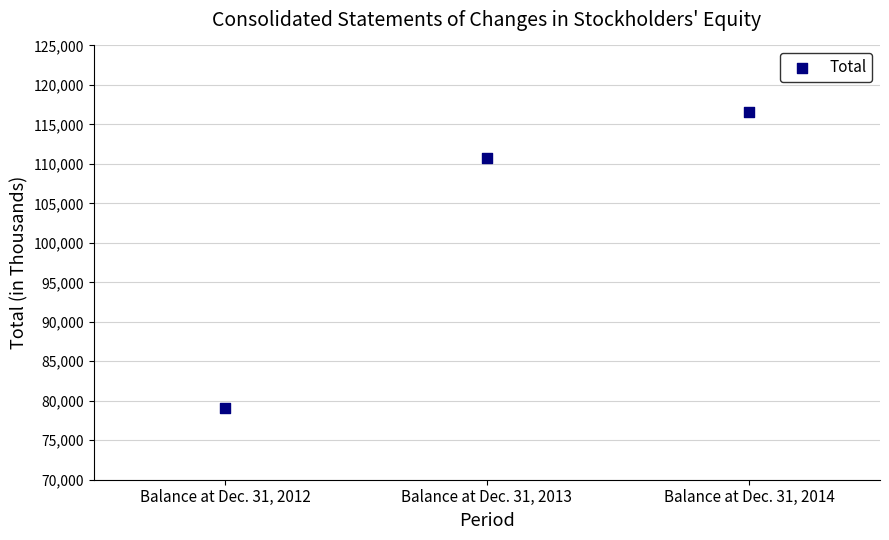

What Y value in the scatter plot is closest to 97803?

110730